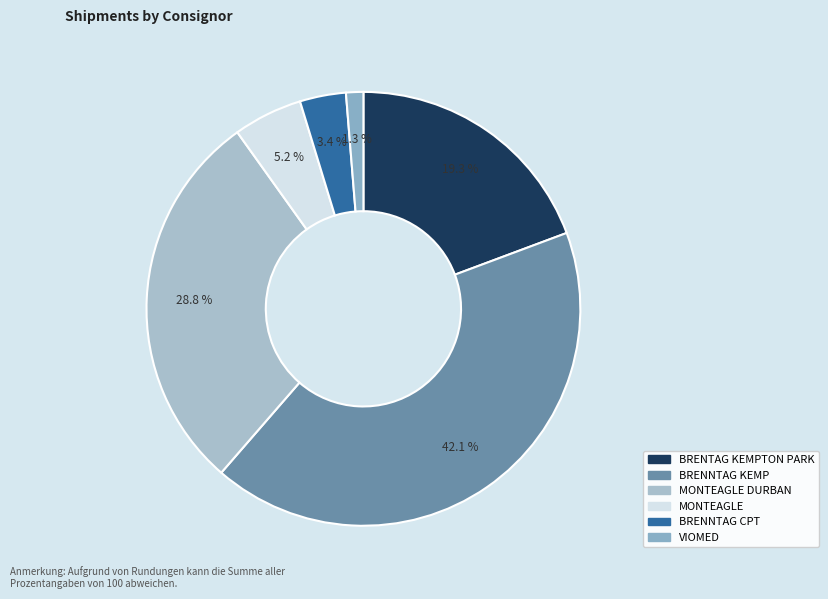

To the nearest percent, what is the difference between the largest and smallest slice percentages?

41%